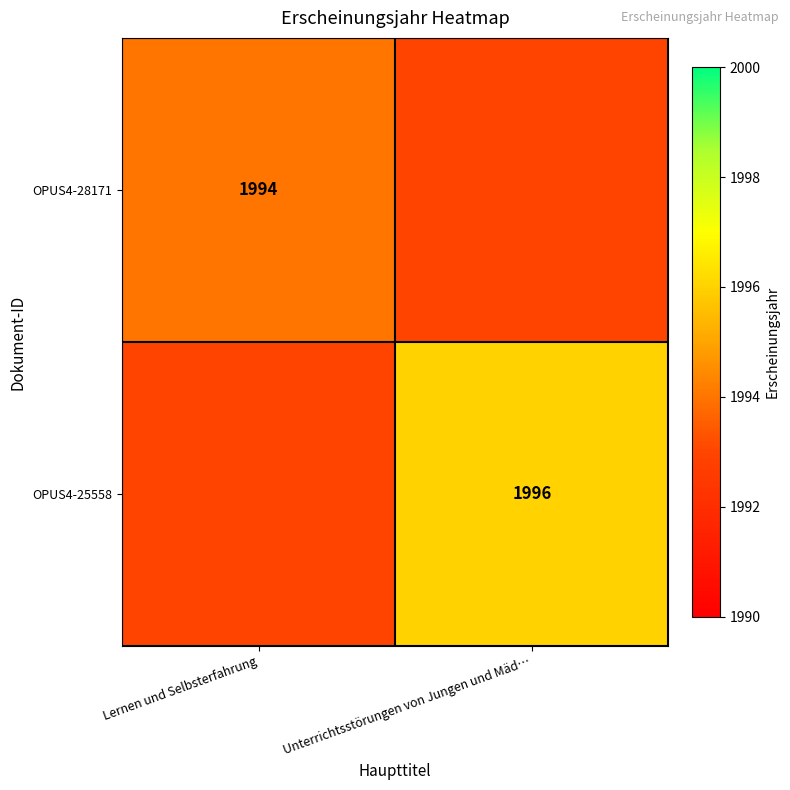

The value of OPUS4-25558 at Lernen und Selbsterfahrung is 894. True or false?

False